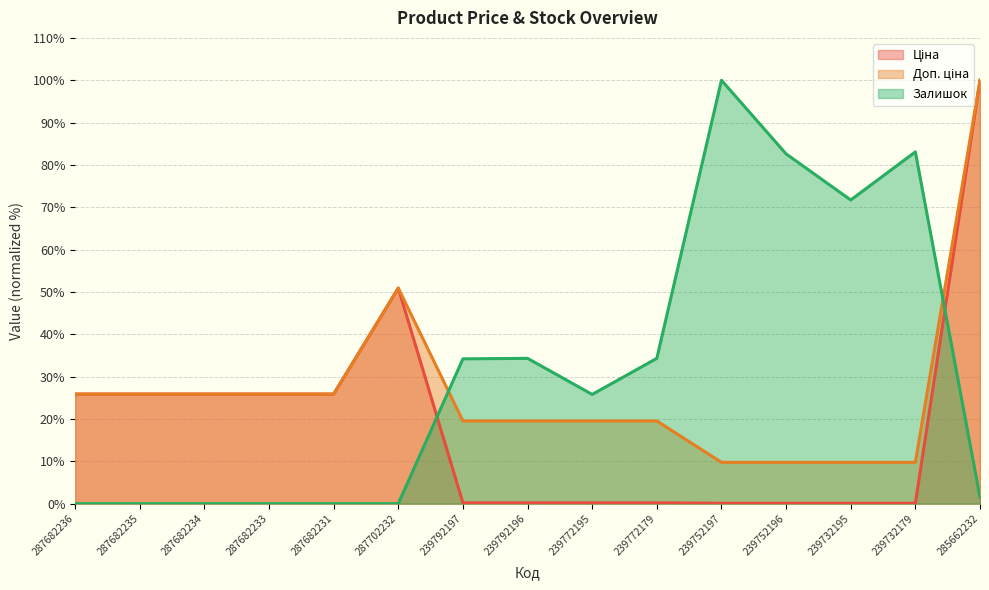

Between 287702232 and 287682233, which is larger?

287702232